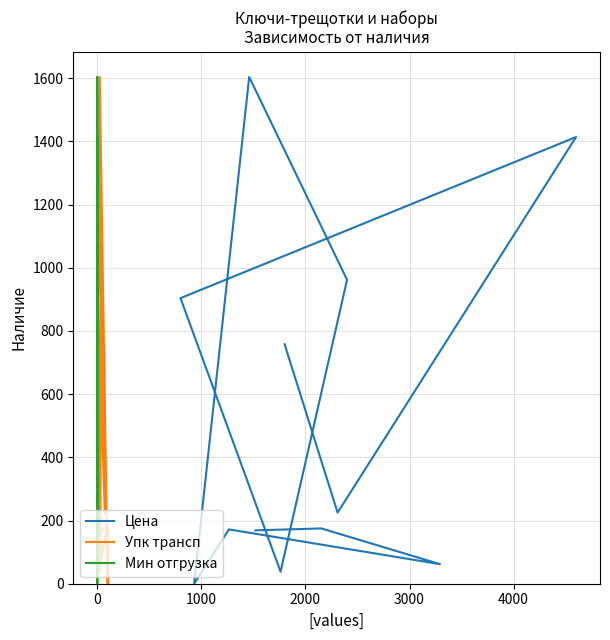

Count the number of data series in this chart.

3